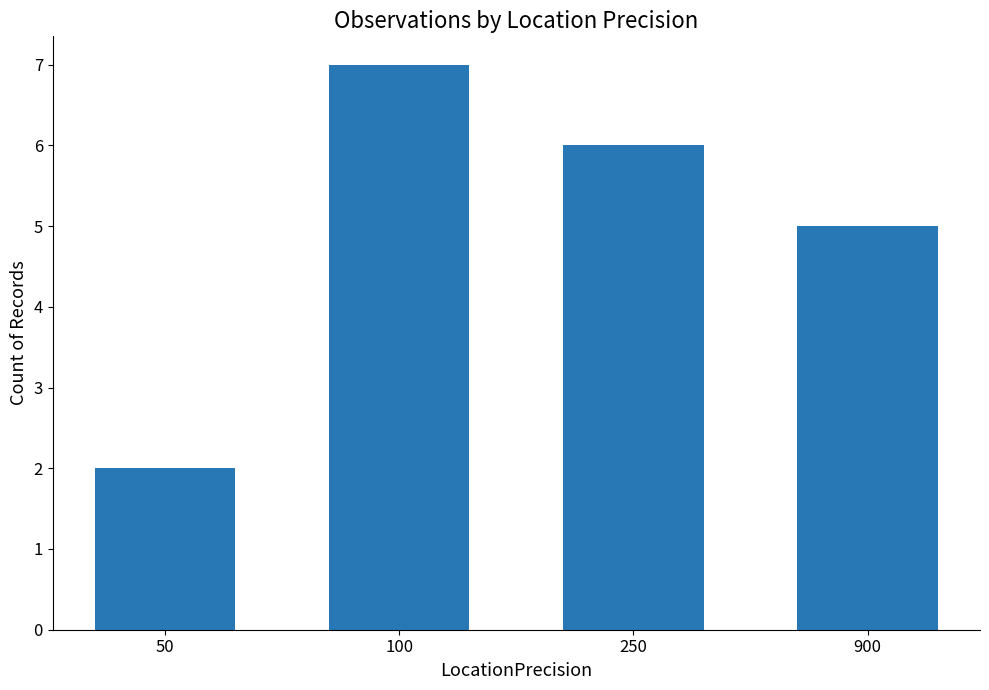

What is the value of the 4th bar from the left?

5